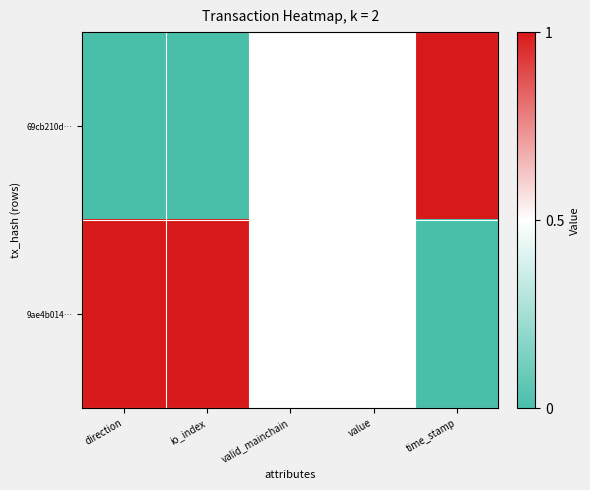

List the series in order of their overall mean, lowest first.

69cb210d…, 9ae4b014…